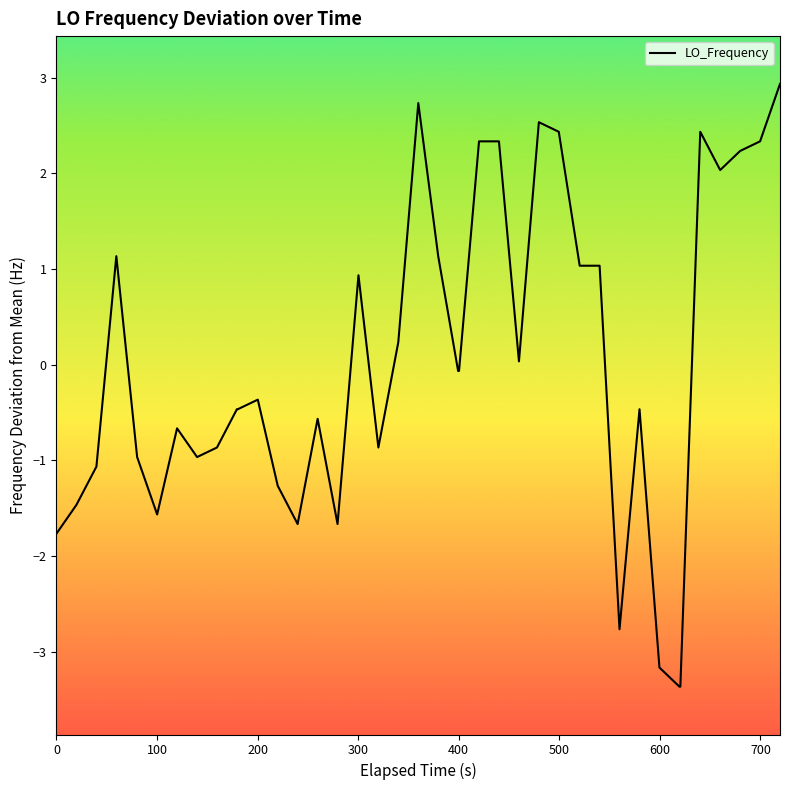

Does the chart display data point markers on the line(s)?

No